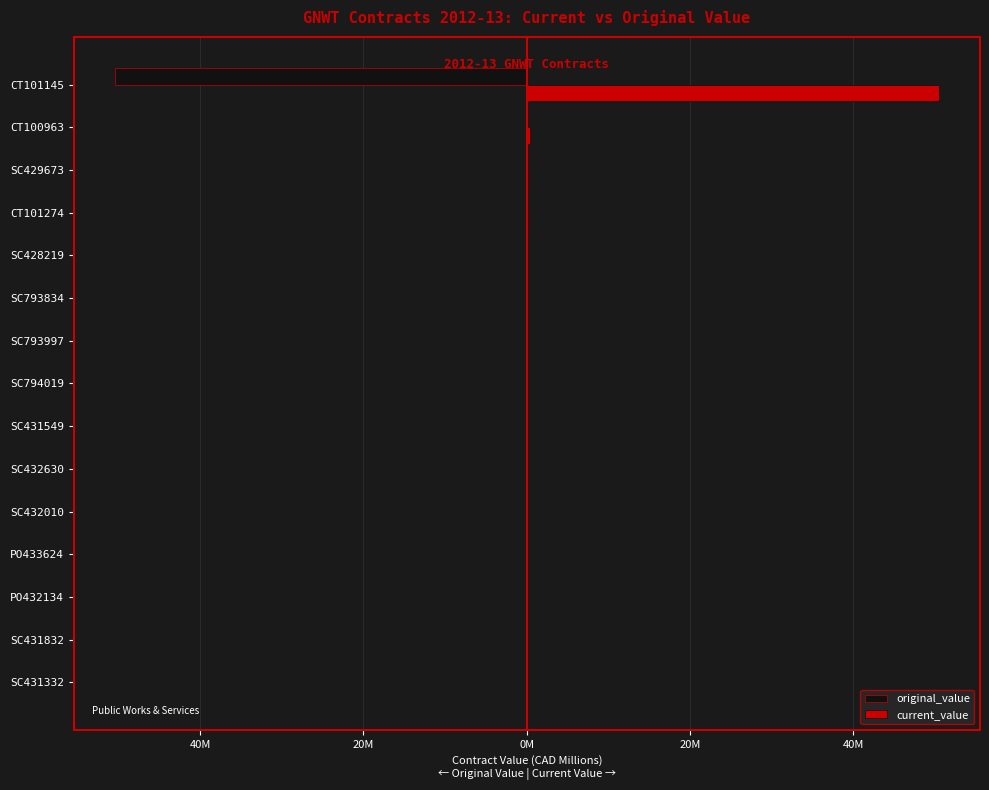

What are all the series names shown in the legend?

original_value, current_value